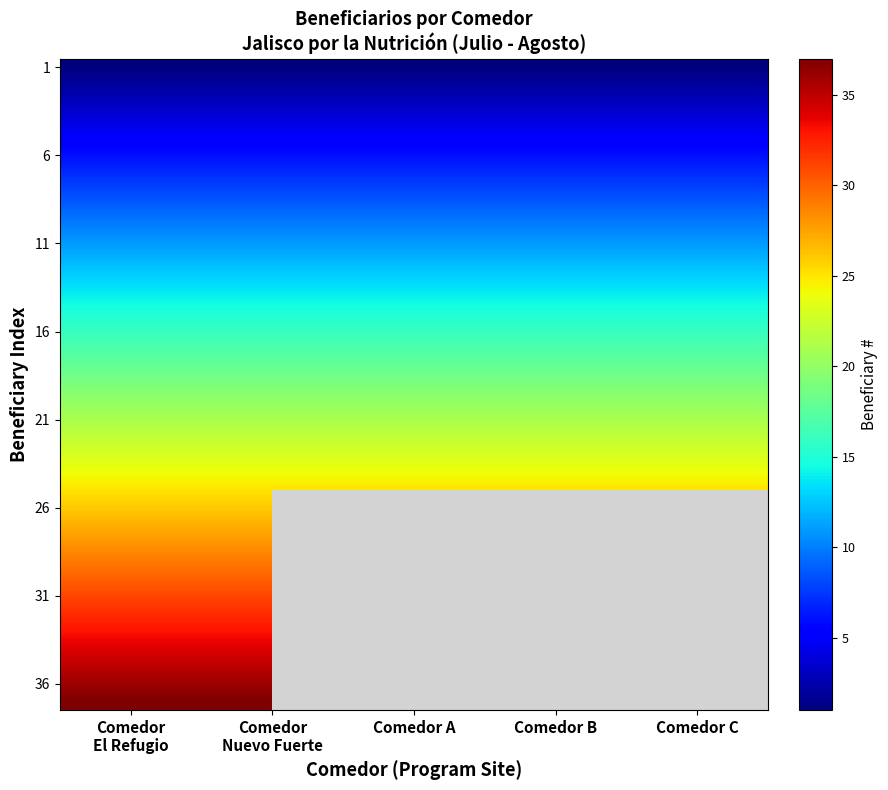

What is the smallest value displayed?

1.0